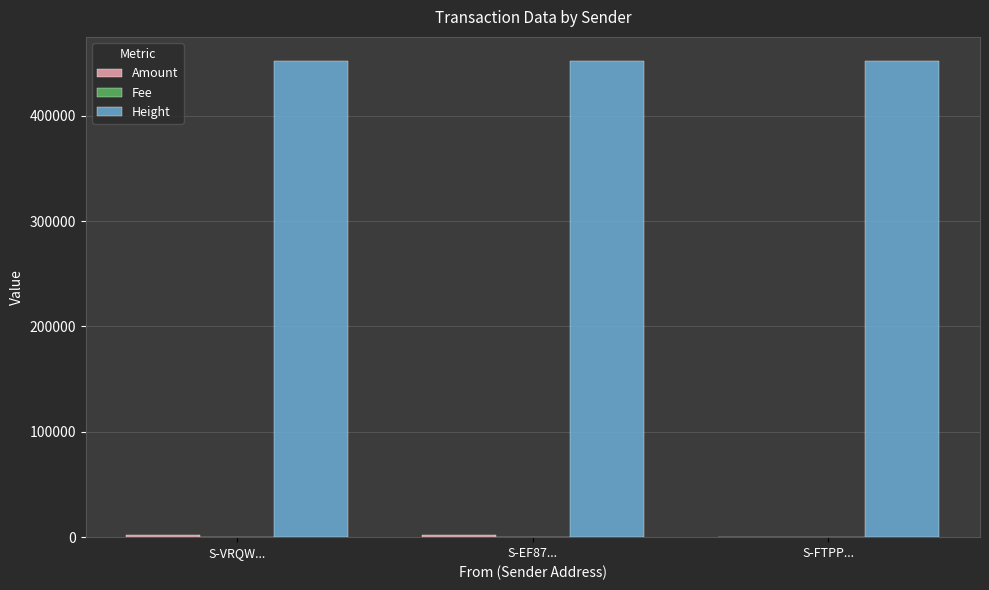

The Height series shows 452134.0 at S-FTPP.... True or false?

True